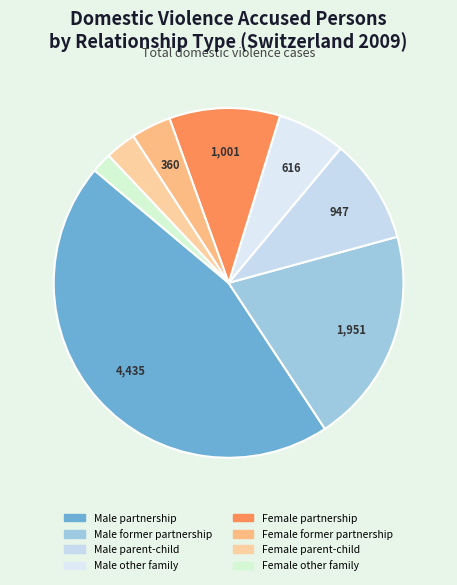

Rank the categories by value from lowest to highest.

Female other family, Female parent-child, Female former partnership, Male other family, Male parent-child, Female partnership, Male former partnership, Male partnership